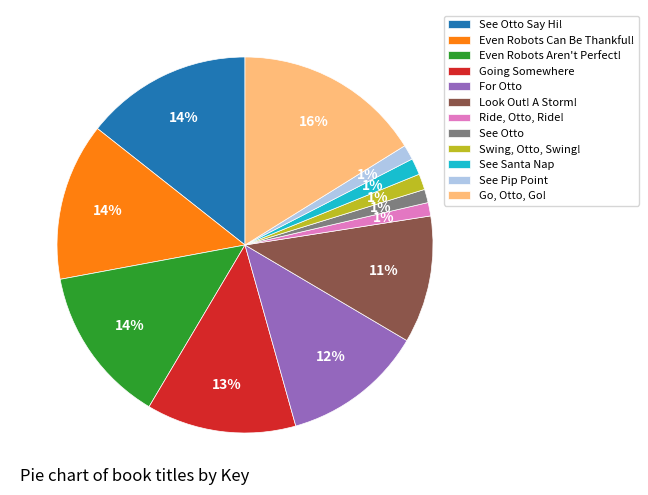

Combined, do See Otto and Ride, Otto, Ride! account for over 50%?

No